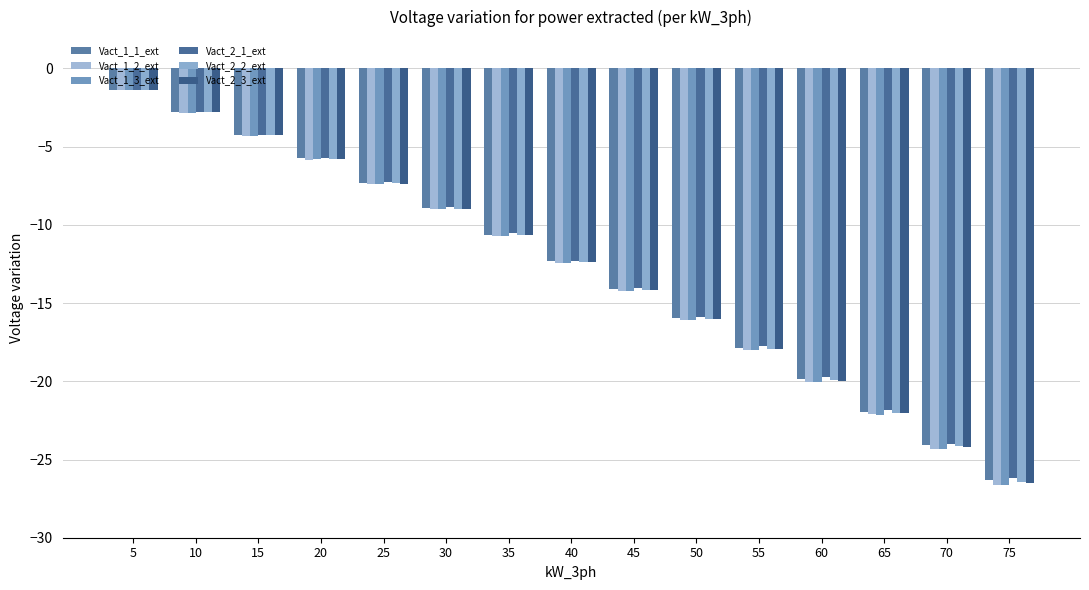

True or false: Vact_1_3_ext has a value of -44.1 at 75.

False